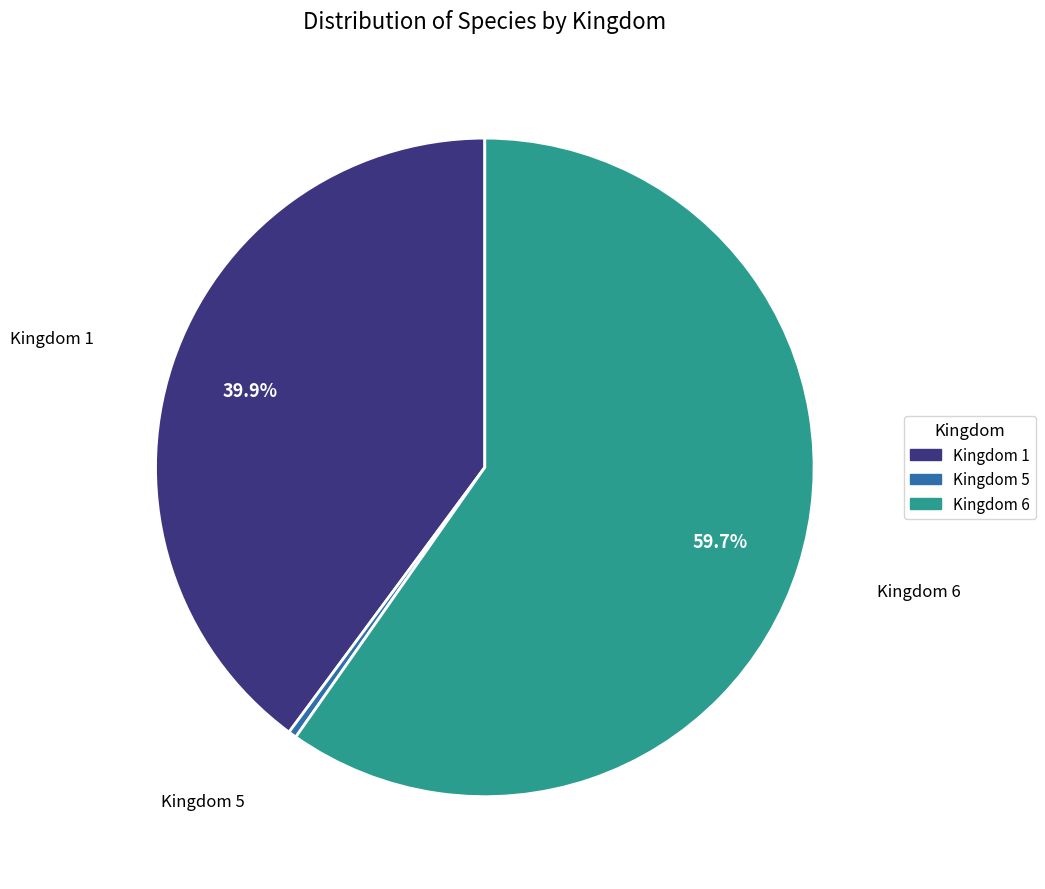

What is the majority slice?

Kingdom 6